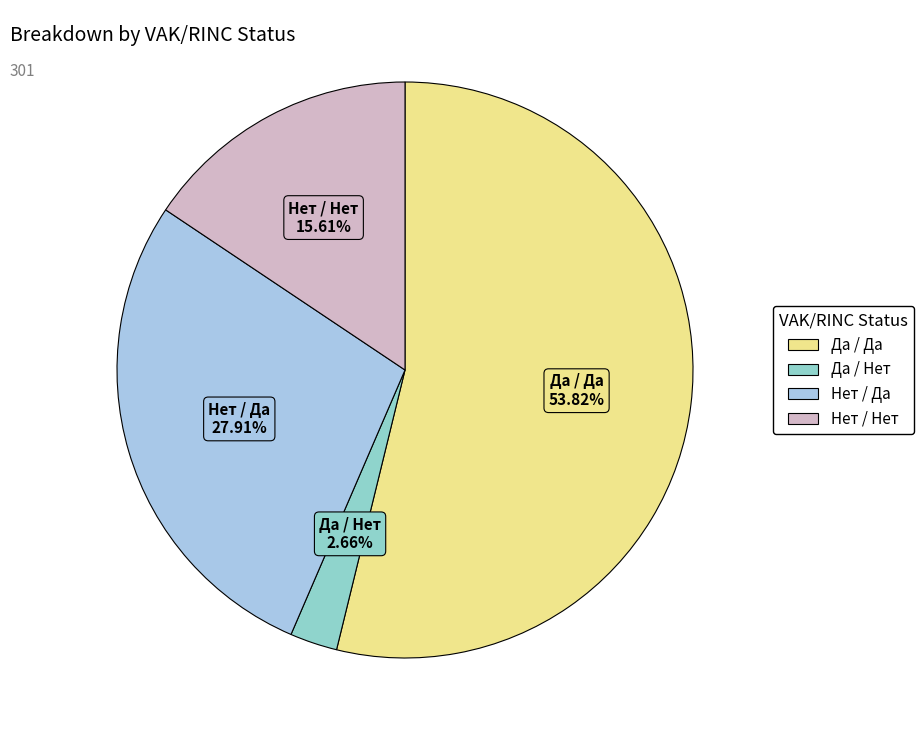

To the nearest percent, what is the average slice percentage?

25%